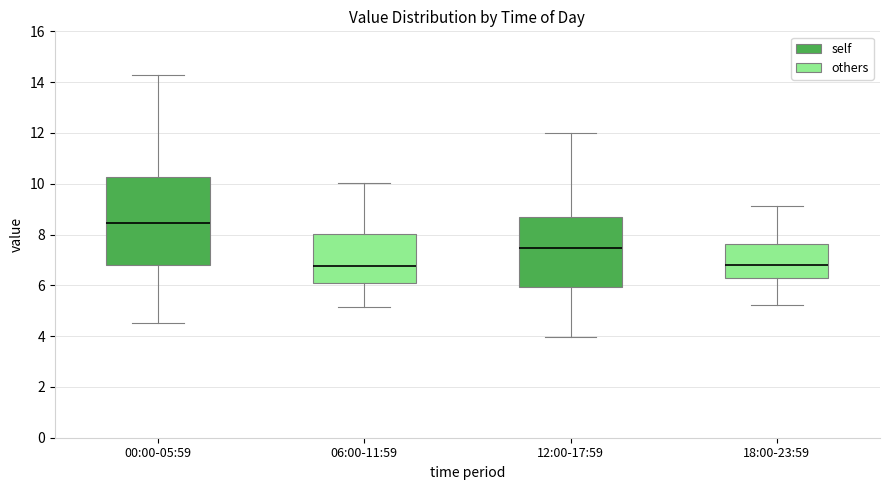

Where does the median line of the box for 12:00-17:59 sit on the y-axis? The values are not printed on the chart, so give them approximately, as read against the axis.

7.4